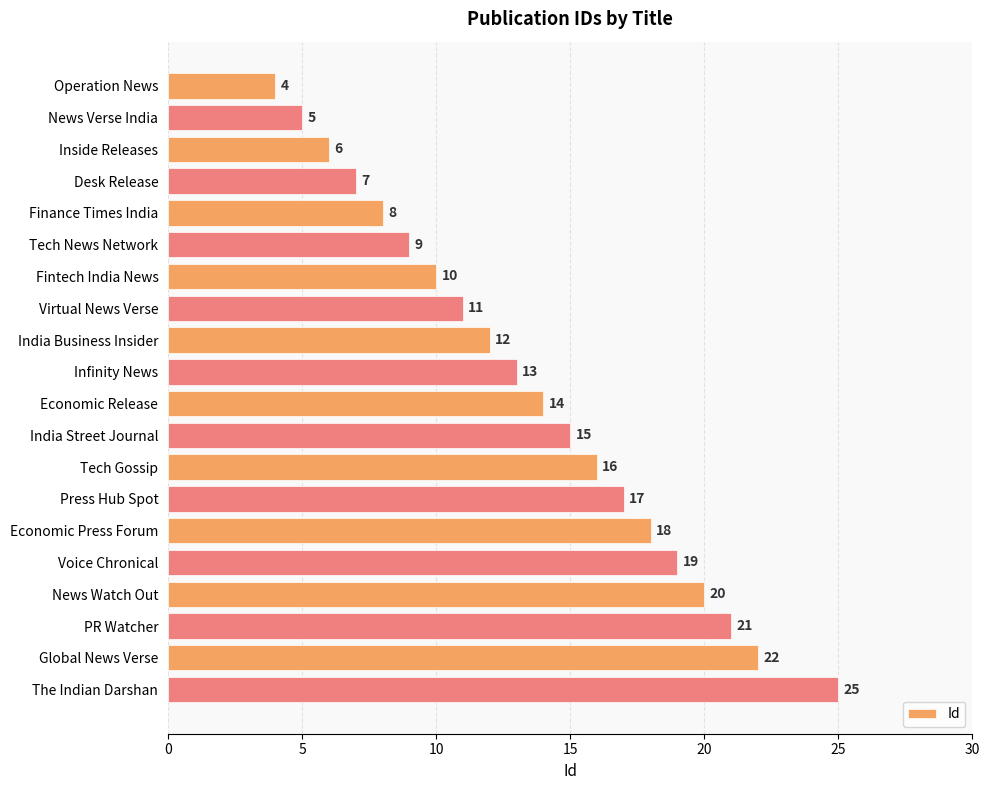

What is the greatest value displayed?

25